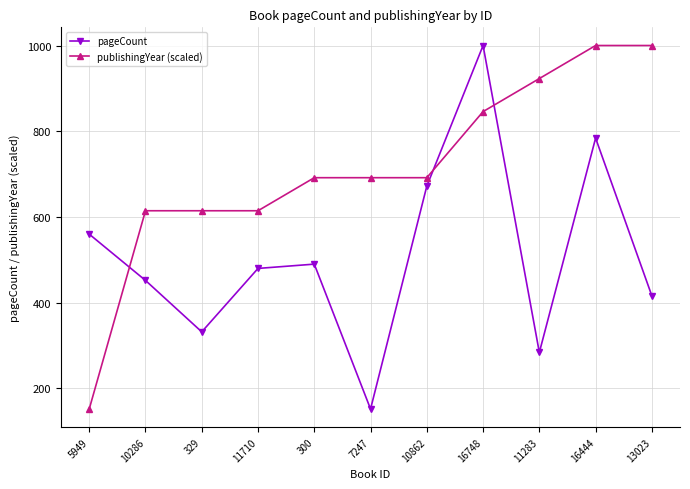

List the series in order of their overall mean, lowest first.

pageCount, publishingYear (scaled)